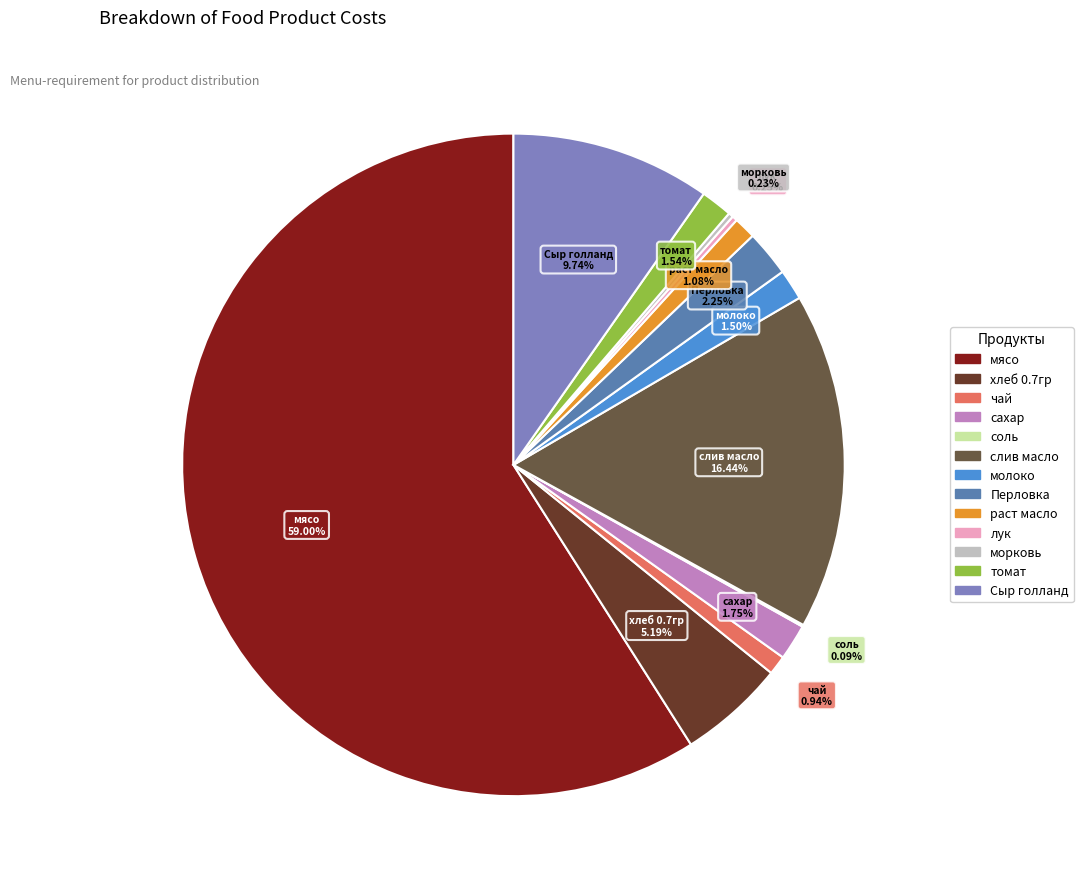

To the nearest percent, what is the difference between the largest and smallest slice percentages?

59%